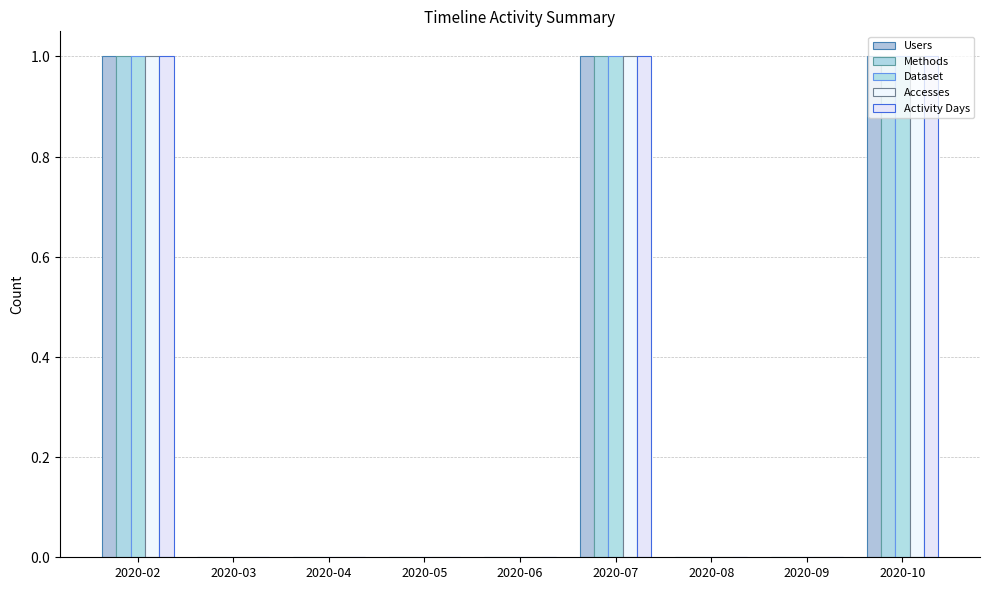

What are all the series names shown in the legend?

Users, Methods, Dataset, Accesses, Activity Days